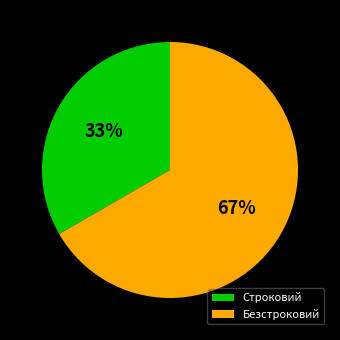

Approximately how many times larger is the value at Строковий compared to Безстроковий?

0.5